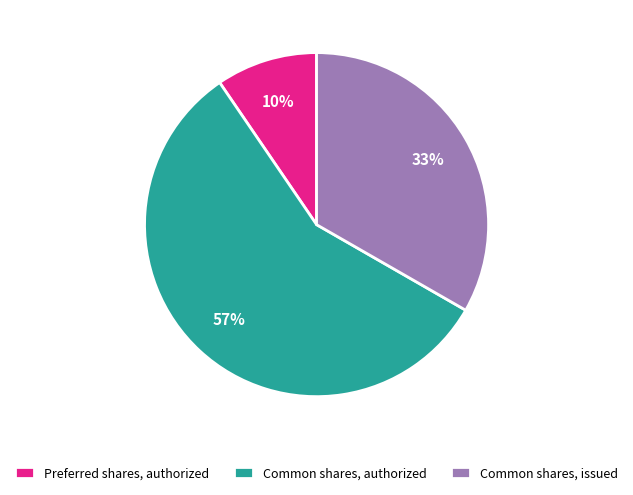

Do Preferred shares, authorized and Common shares, authorized together represent more than half of the pie?

Yes